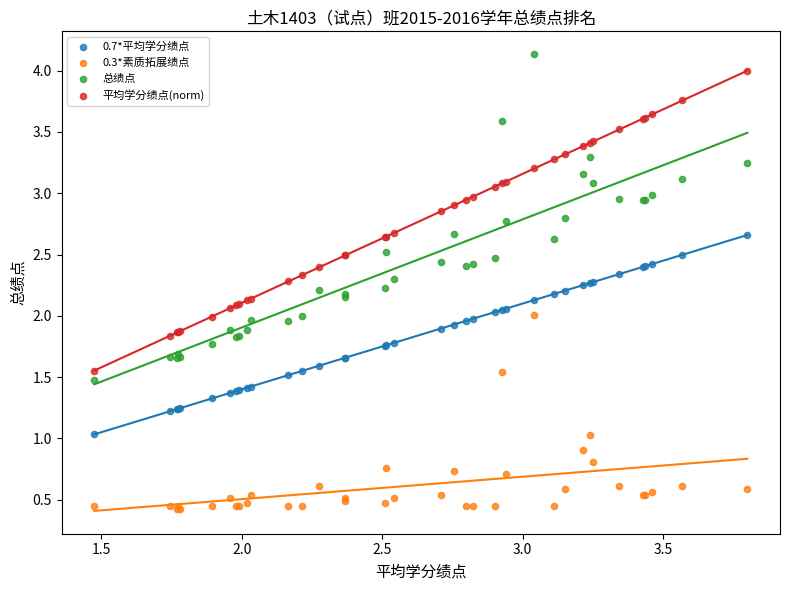

Which series reaches the minimum Y coordinate?

0.3*素质拓展绩点